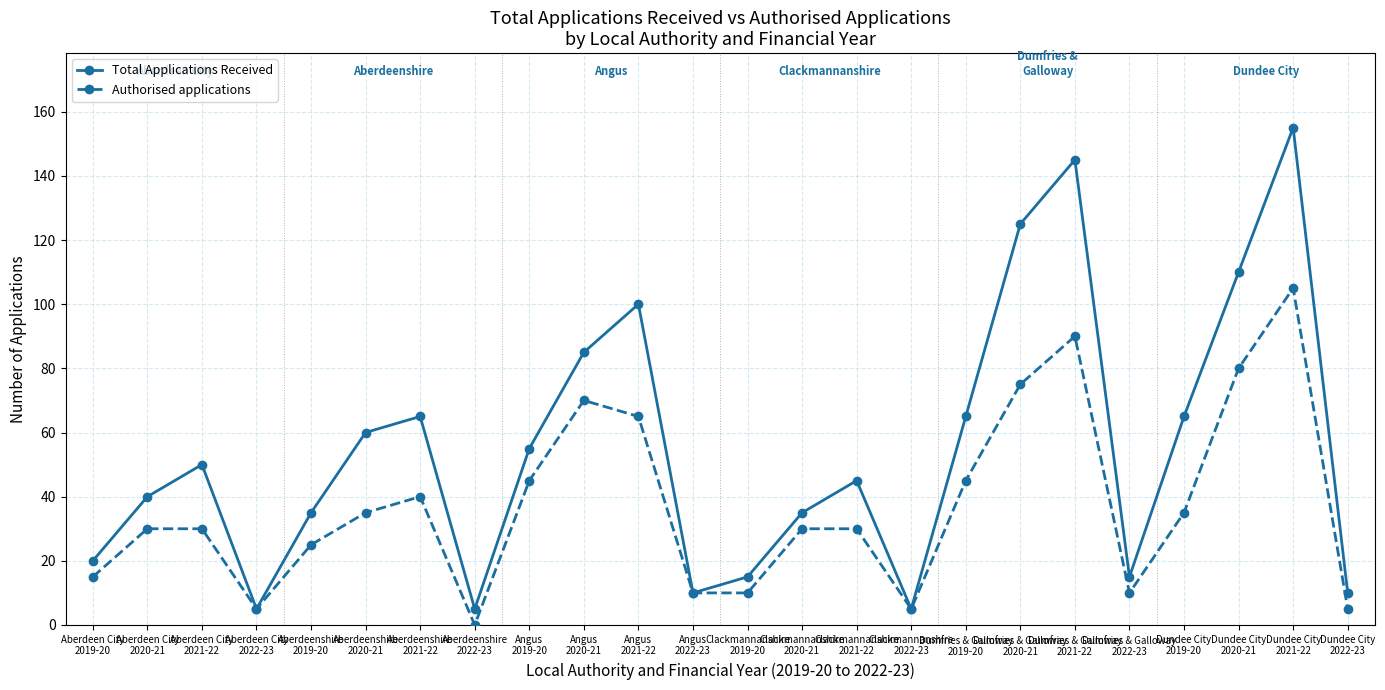

Reading left to right, transcribe all the data shown in this chart.

Total Applications Received: 20	40	50	5	35	60	65	5	55	85	100	10	15	35	45	5	65	125	145	15	65	110	155	10
Authorised applications: 15	30	30	5	25	35	40	0	45	70	65	10	10	30	30	5	45	75	90	10	35	80	105	5